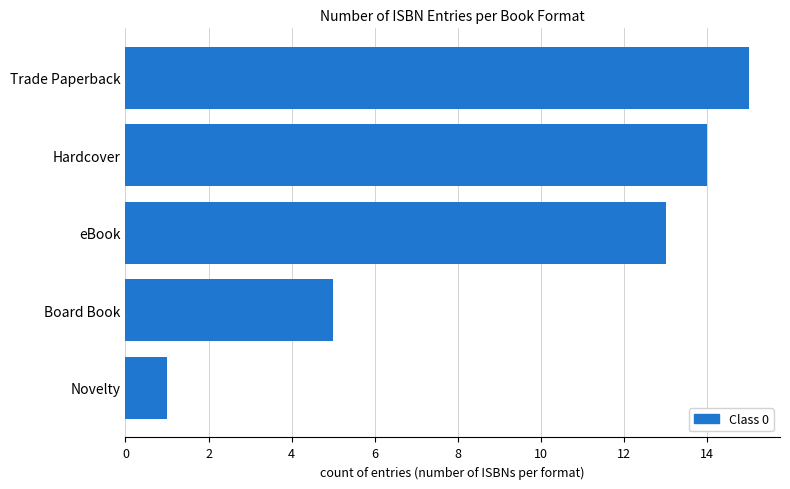

List the labels in order of value, smallest first.

Novelty, Board Book, eBook, Hardcover, Trade Paperback